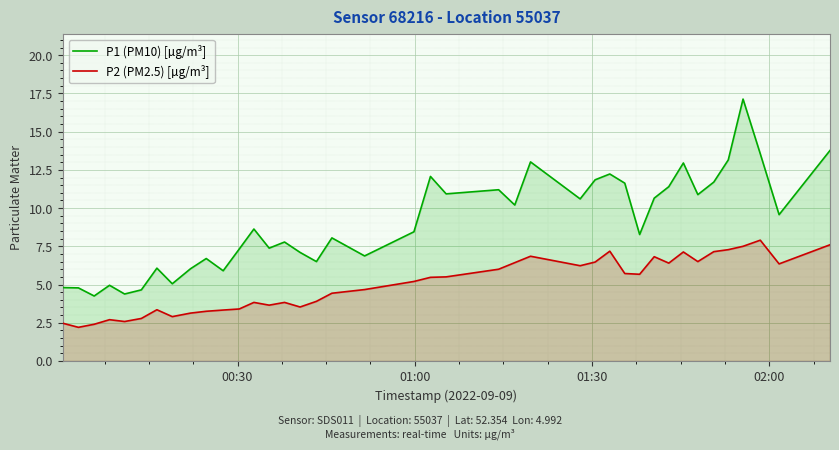

What are all the series names shown in the legend?

P1 (PM10) [µg/m³], P2 (PM2.5) [µg/m³]